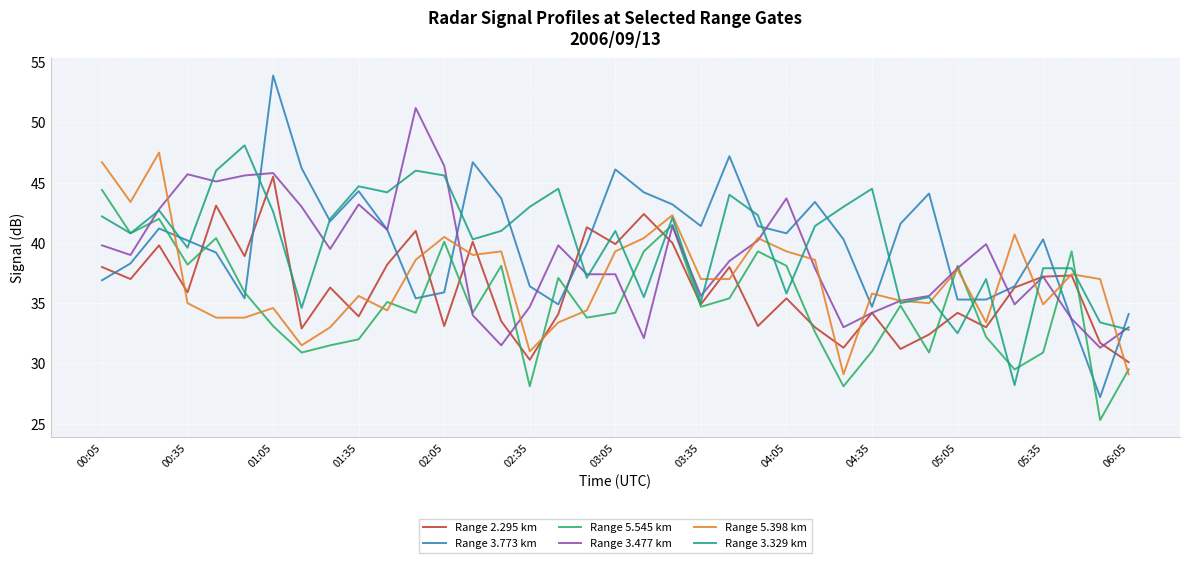

What is the difference between the second highest and minimum values in the Range 5.545 km series?

16.7